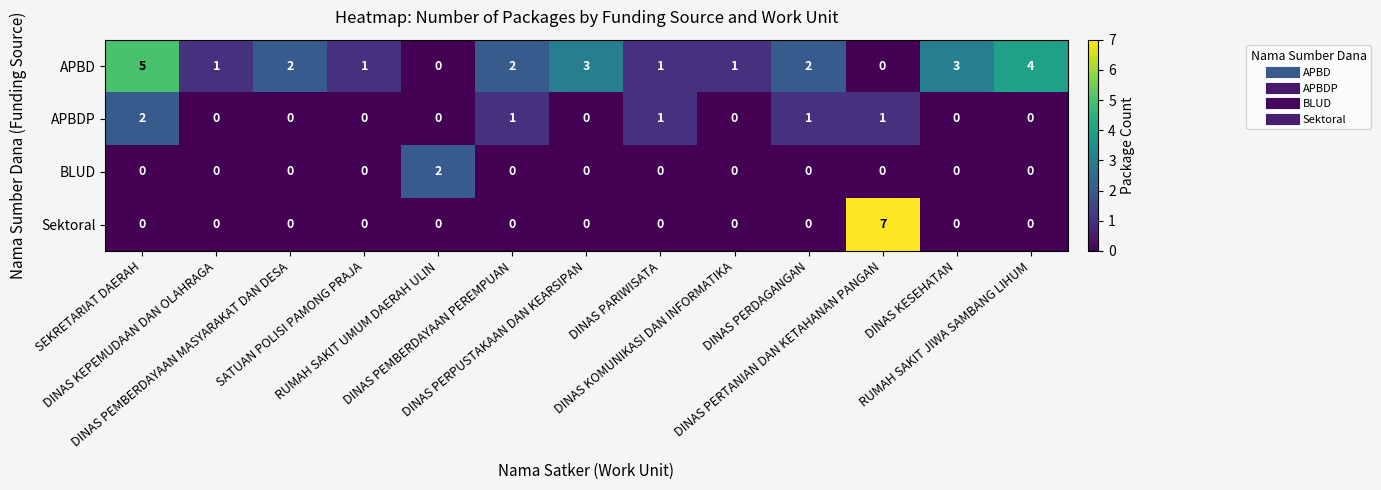

What is the sum of all APBDP values?

6